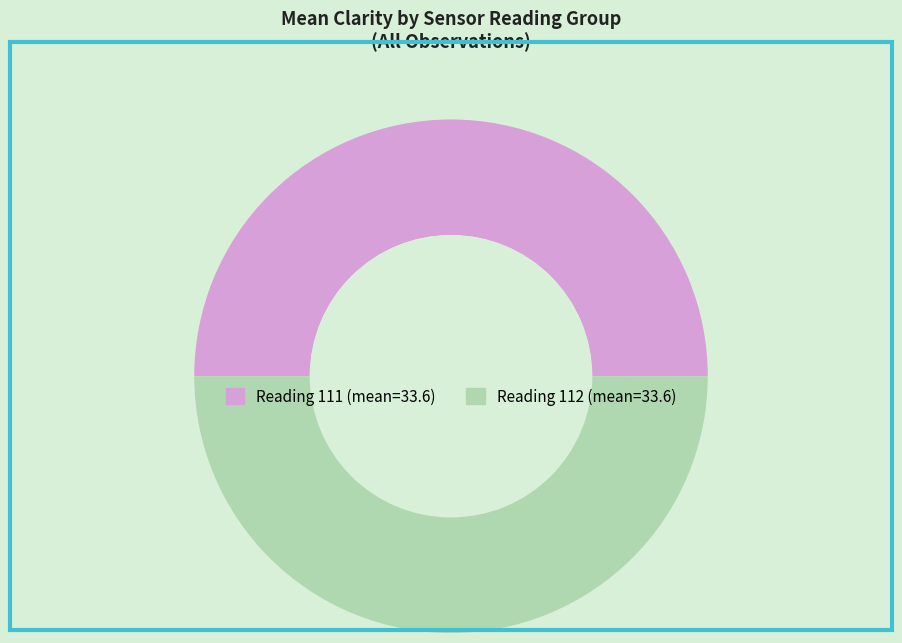

How many segments does this pie chart have?

2